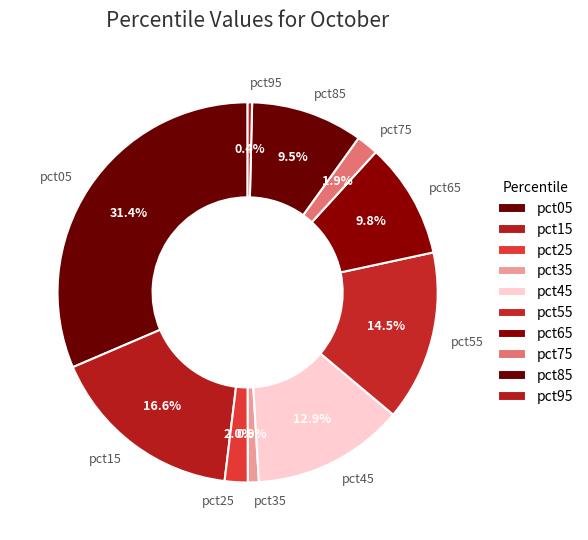

What is the largest slice in the pie chart?

pct05